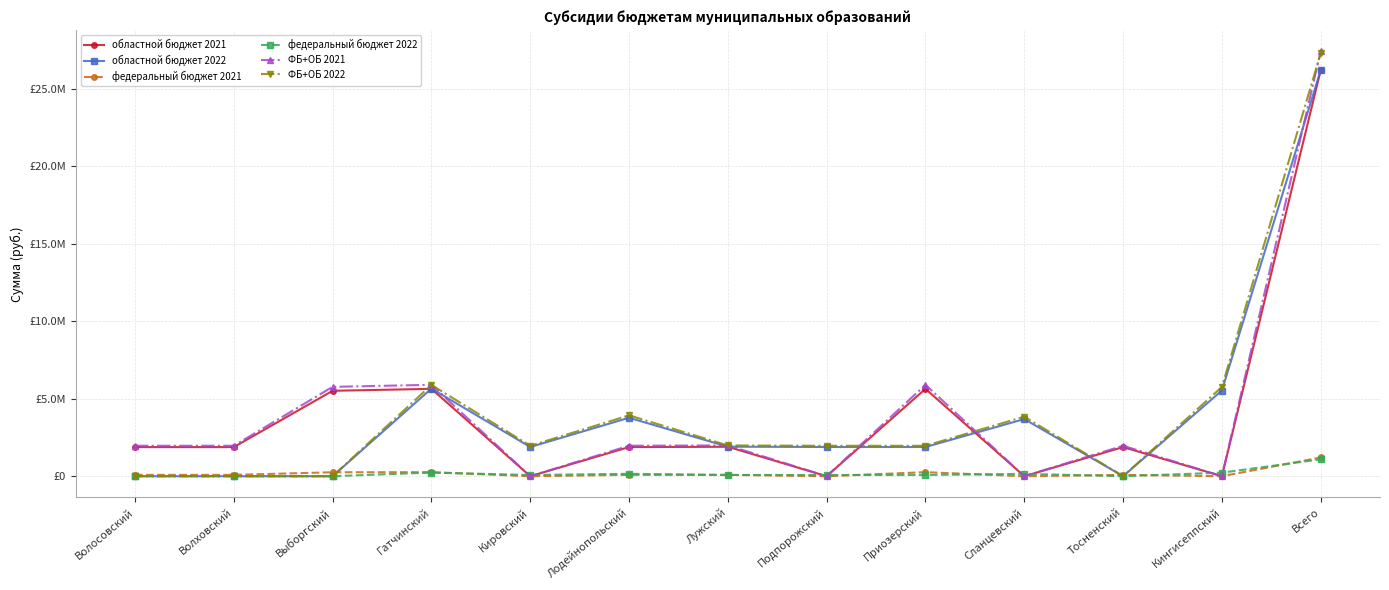

Rank the categories by федеральный бюджет 2022 value from lowest to highest.

Волосовский, Волховский, Выборгский, Тосненский, Кировский, Подпорожский, Приозерский, Лужский, Сланцевский, Лодейнопольский, Кингисеппский, Гатчинский, Всего